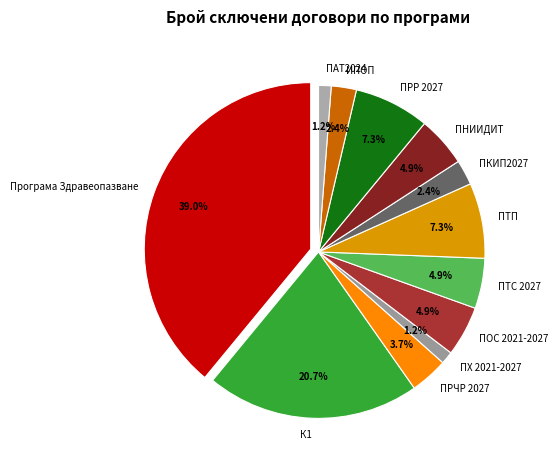

Between ПХ 2021-2027 and ПТС 2027, which is larger?

ПТС 2027